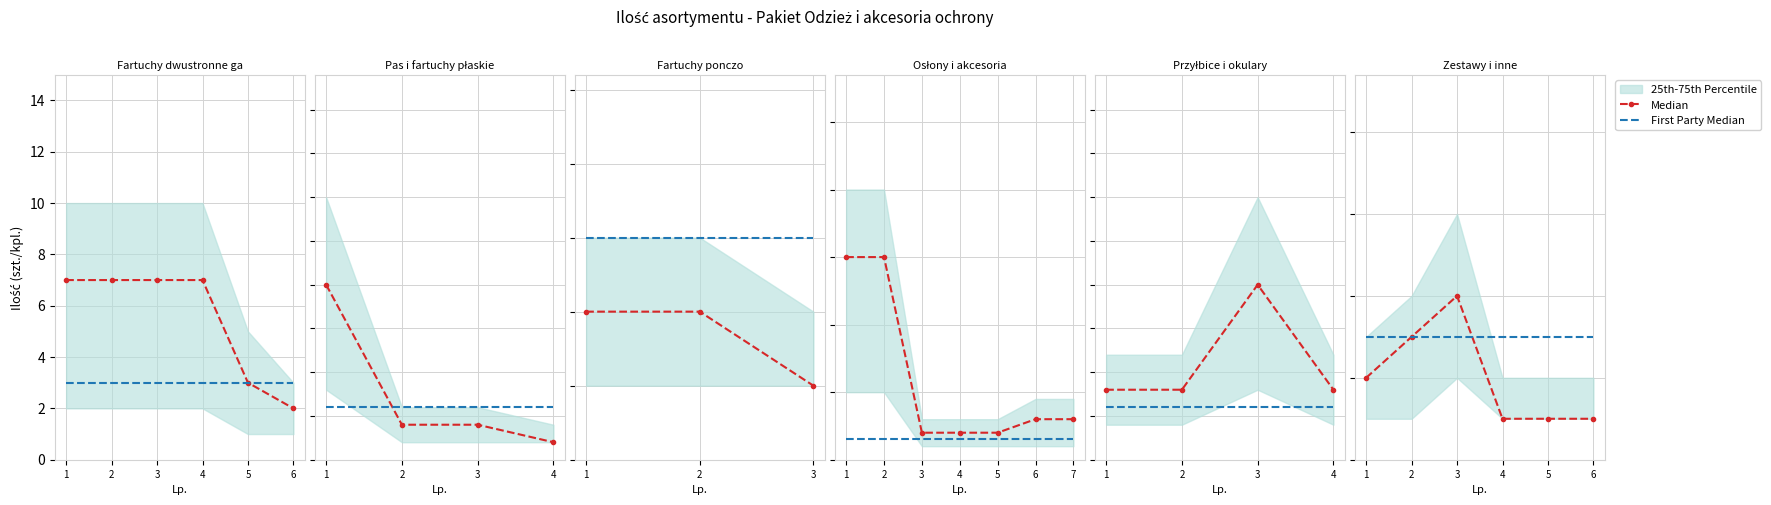

What value does the First Party Median series have at 4?

3